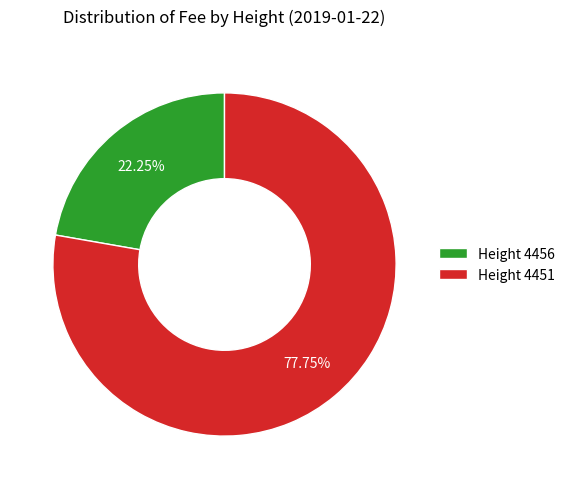

What is the ratio of the value at Height 4456 to the value at Height 4451?

0.3